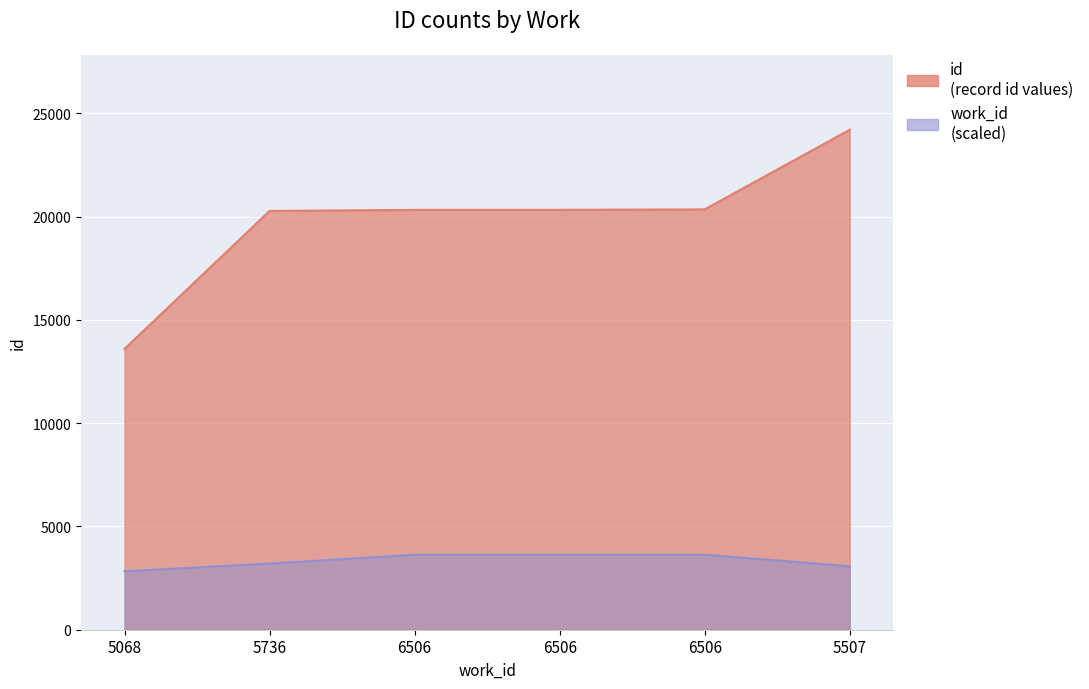

Rank the categories by id value from lowest to highest.

5068, 5736, 6506, 6506, 6506, 5507